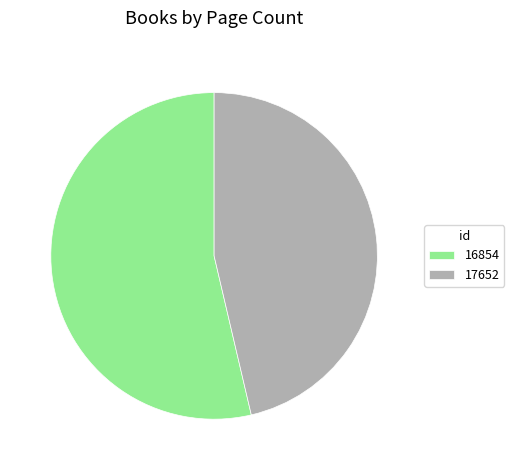

What is the largest slice in the pie chart?

16854